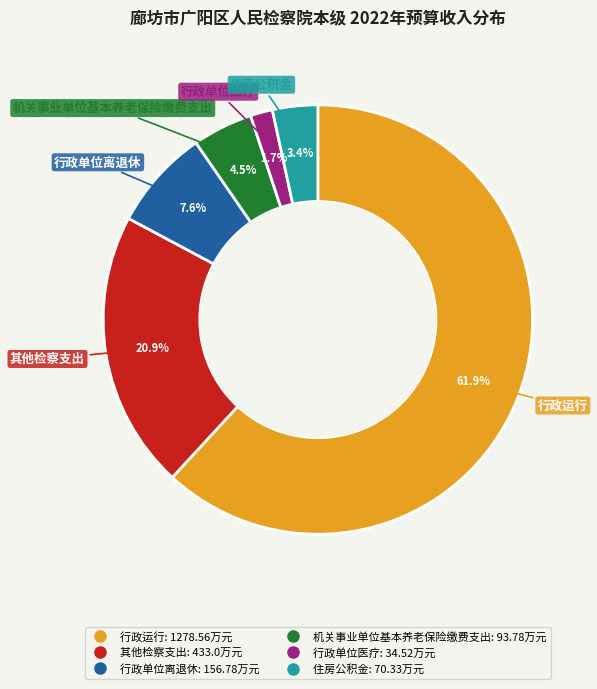

Is 其他检察支出 the majority of the pie?

No